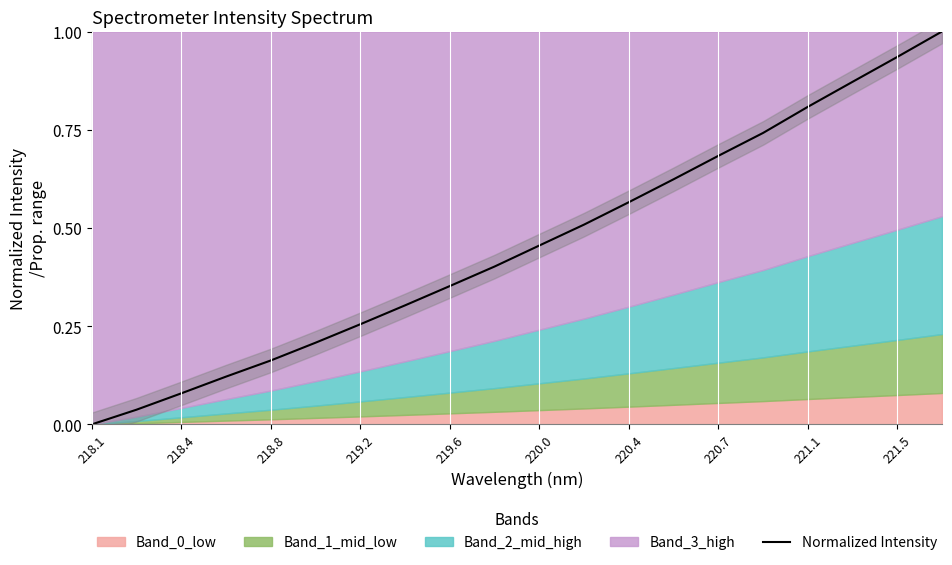

What is the maximum value for Normalized Intensity?

1.0